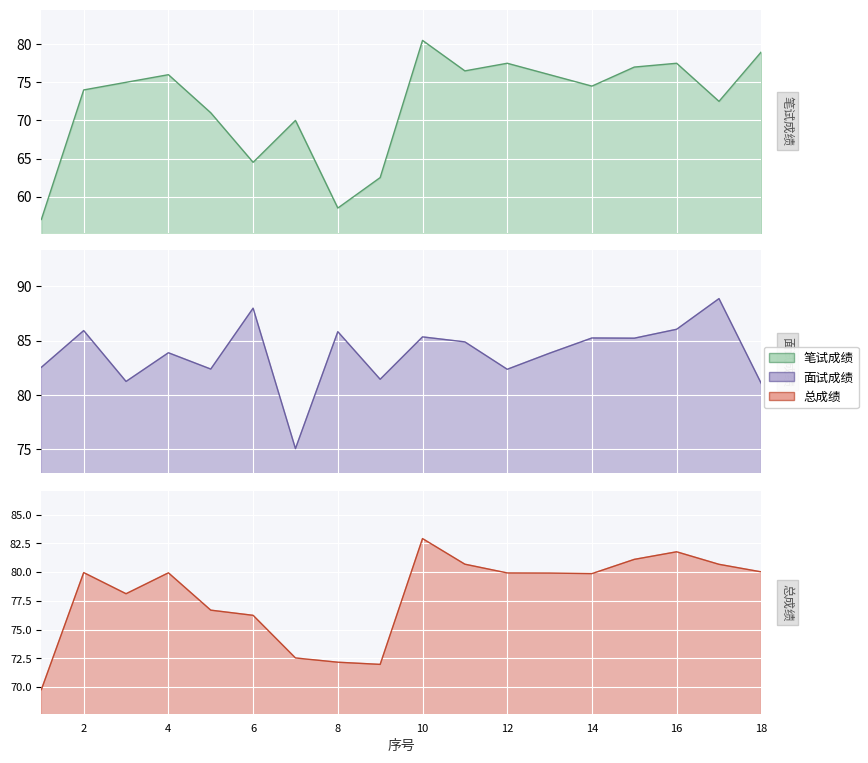

Which label corresponds to the smallest value in the chart?

1